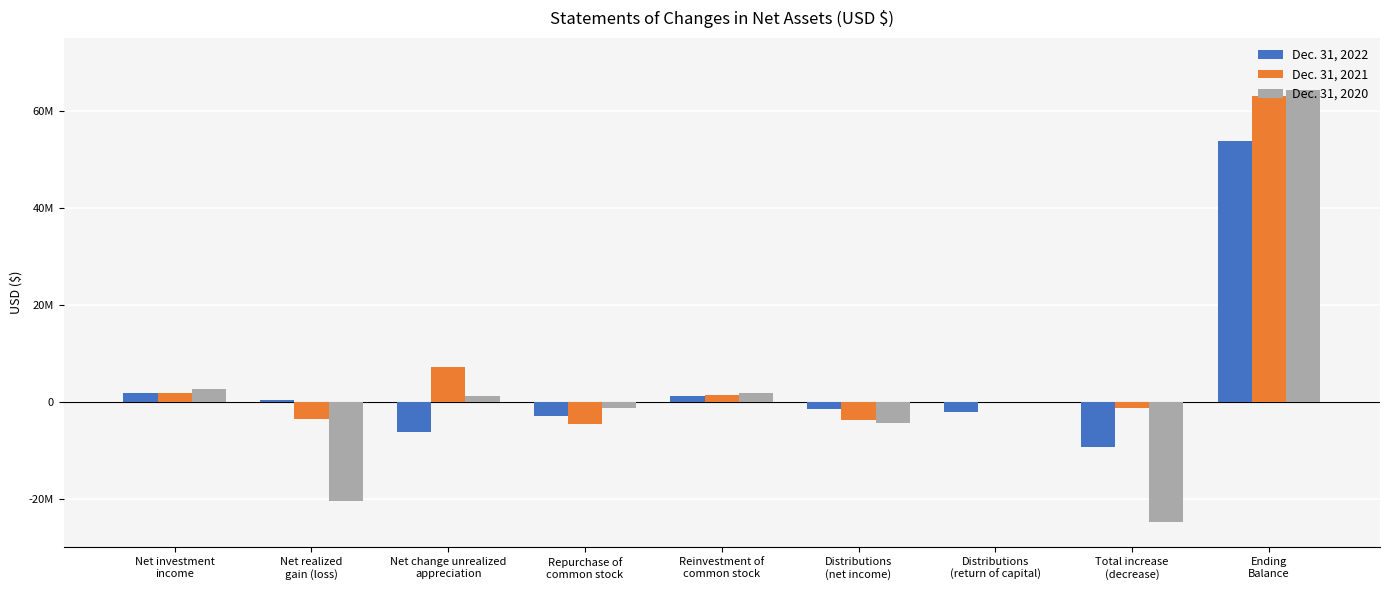

True or false: Dec. 31, 2021 has a value of 7262262 at Net change unrealized
appreciation.

True